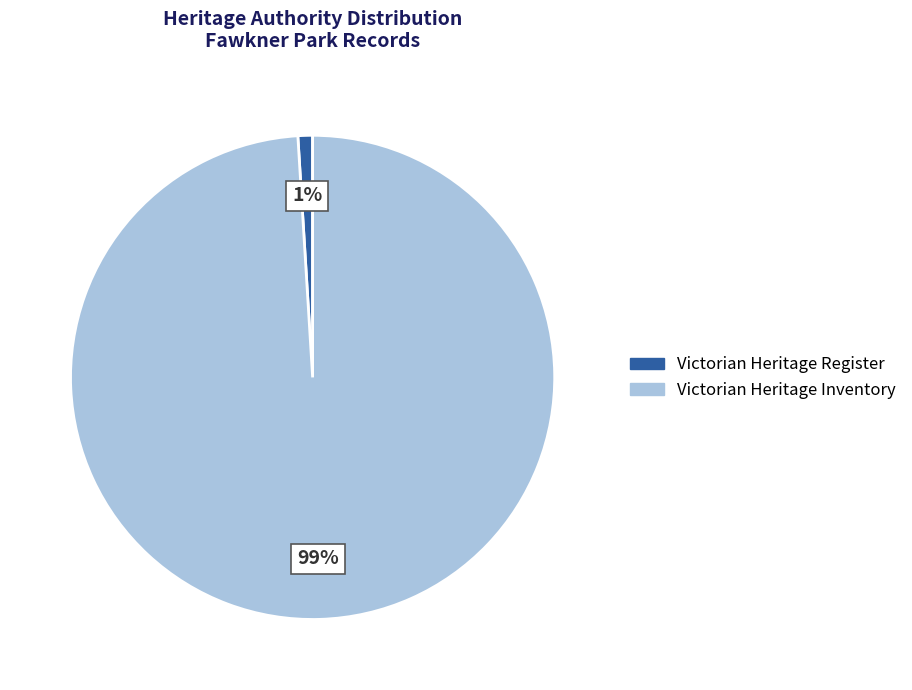

Do Victorian Heritage Inventory and Victorian Heritage Register together represent more than half of the pie?

Yes